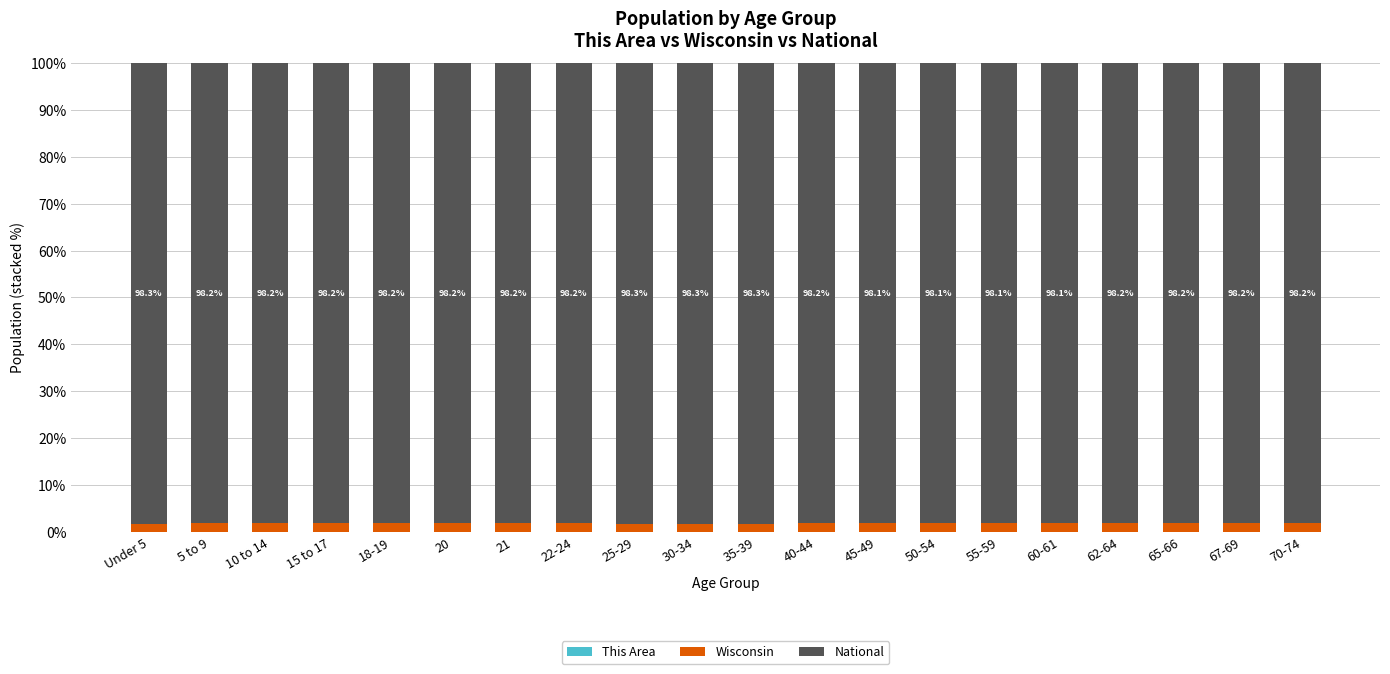

Does the chart contain stacked bars?

Yes